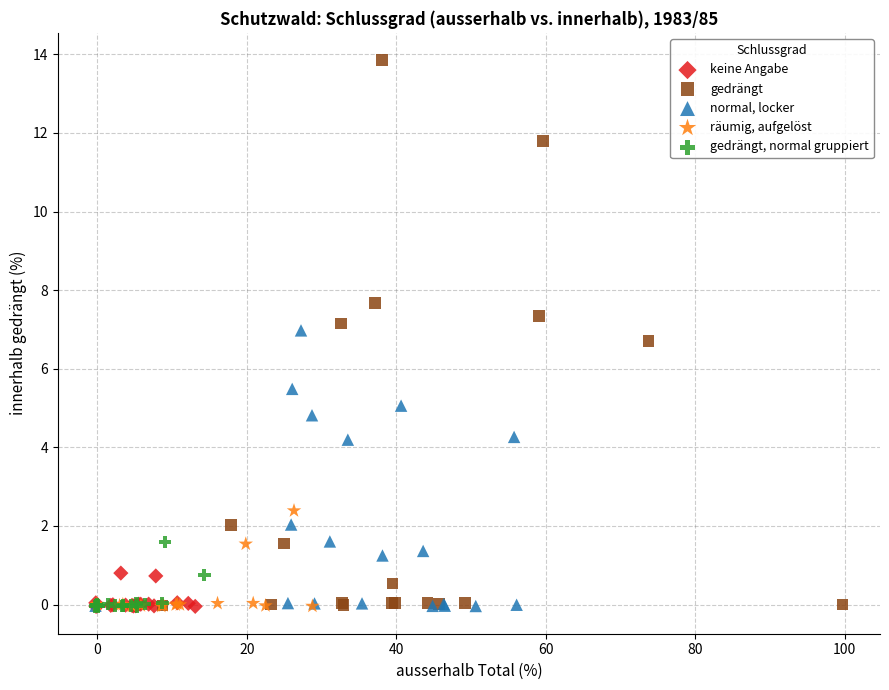

What are all the series names shown in the legend?

keine Angabe, gedrängt, normal, locker, räumig, aufgelöst, gedrängt, normal gruppiert